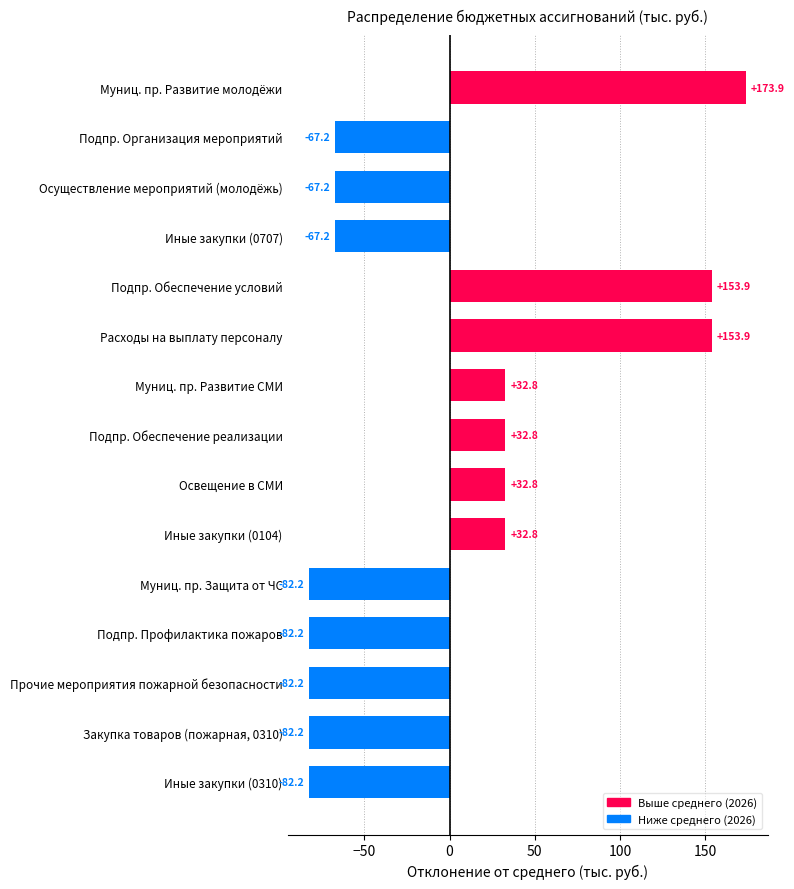

Which has a higher value, Подпр. Организация мероприятий or Подпр. Профилактика пожаров?

Подпр. Организация мероприятий